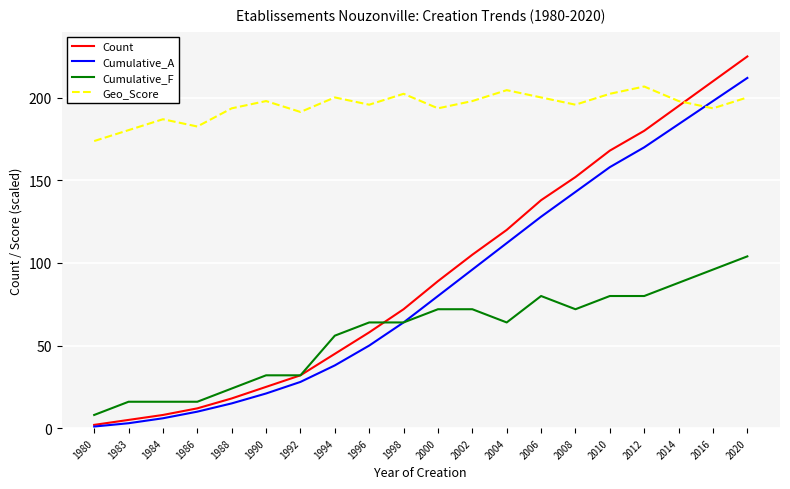

What are all the series names shown in the legend?

Count, Cumulative_A, Cumulative_F, Geo_Score